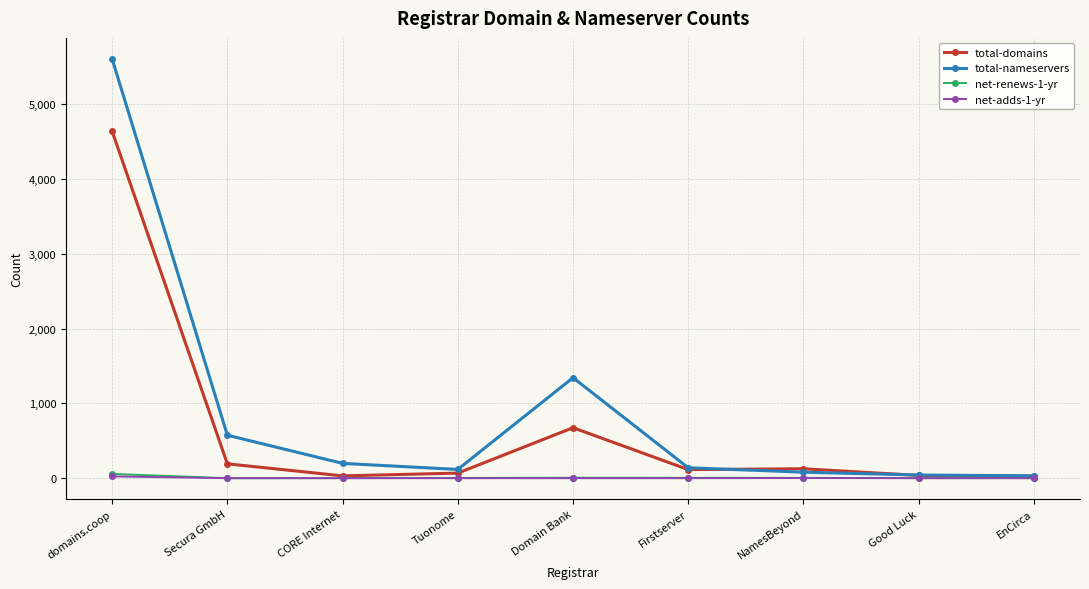

True or false: total-domains has more than 2 interior local peaks.

False